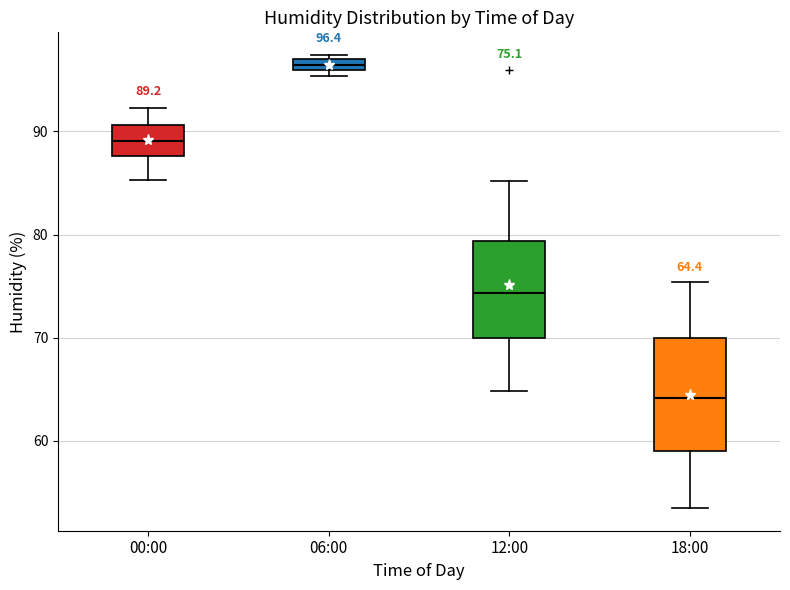

Comparing the boxes themselves (not the whiskers), which one is the tallest?

18:00